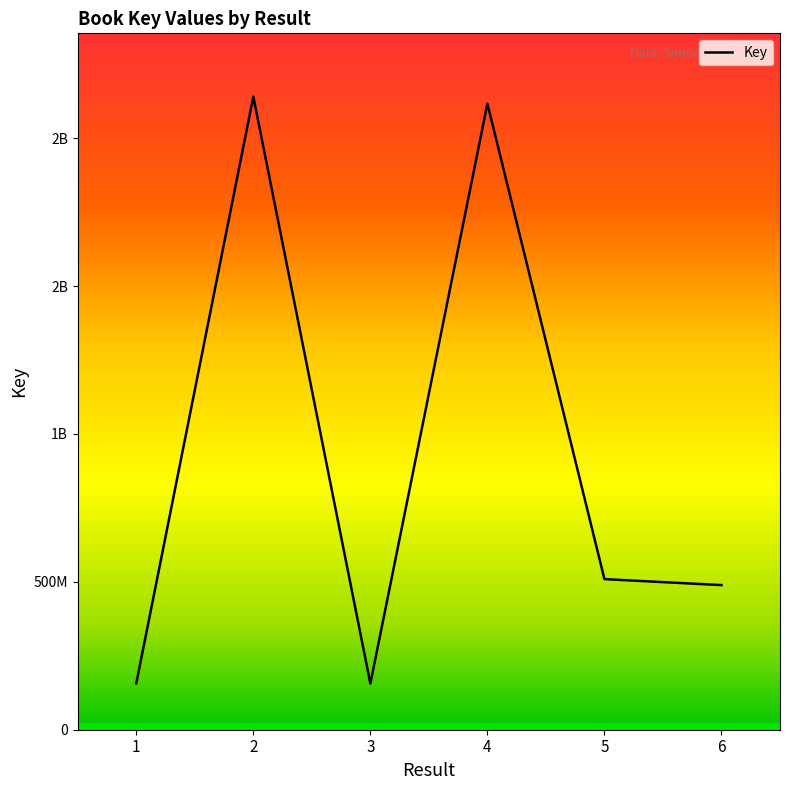

The value at 3 is 61027797. True or false?

False